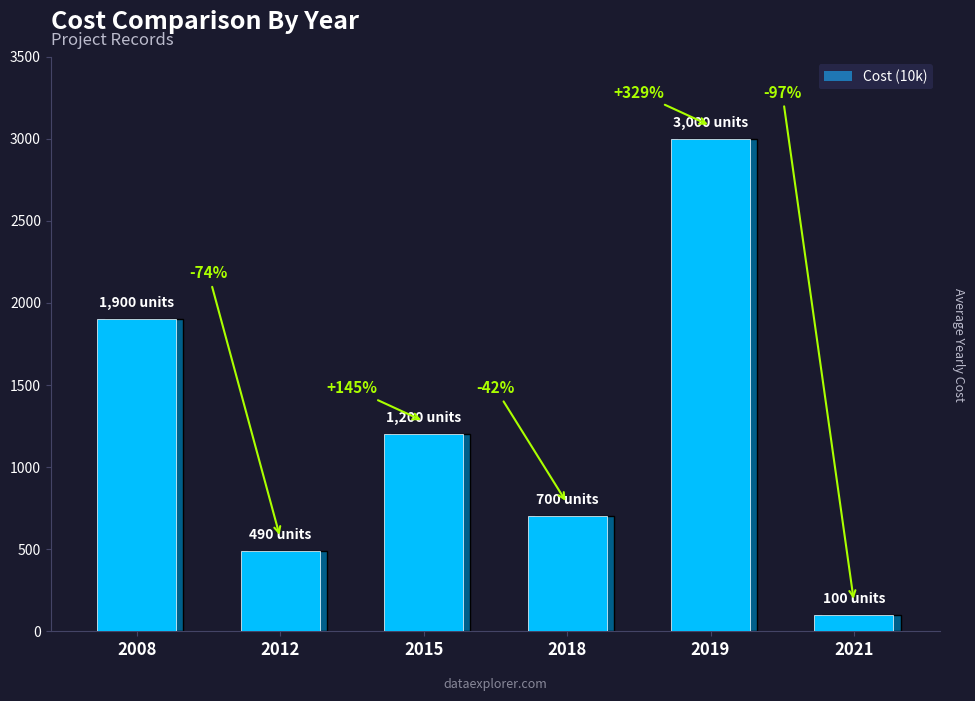

What is the change in value from 2018 to 2021?

-600